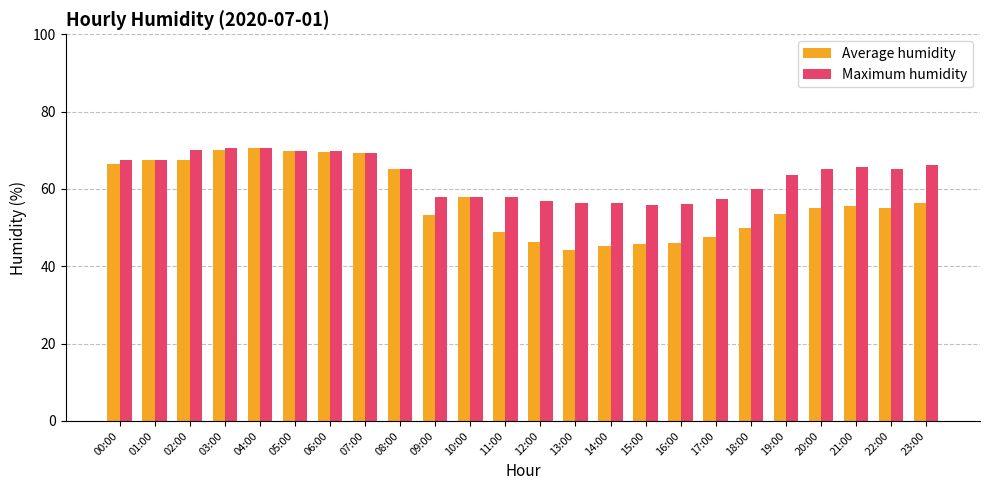

What is the total value across all series at 00:00?

133.9